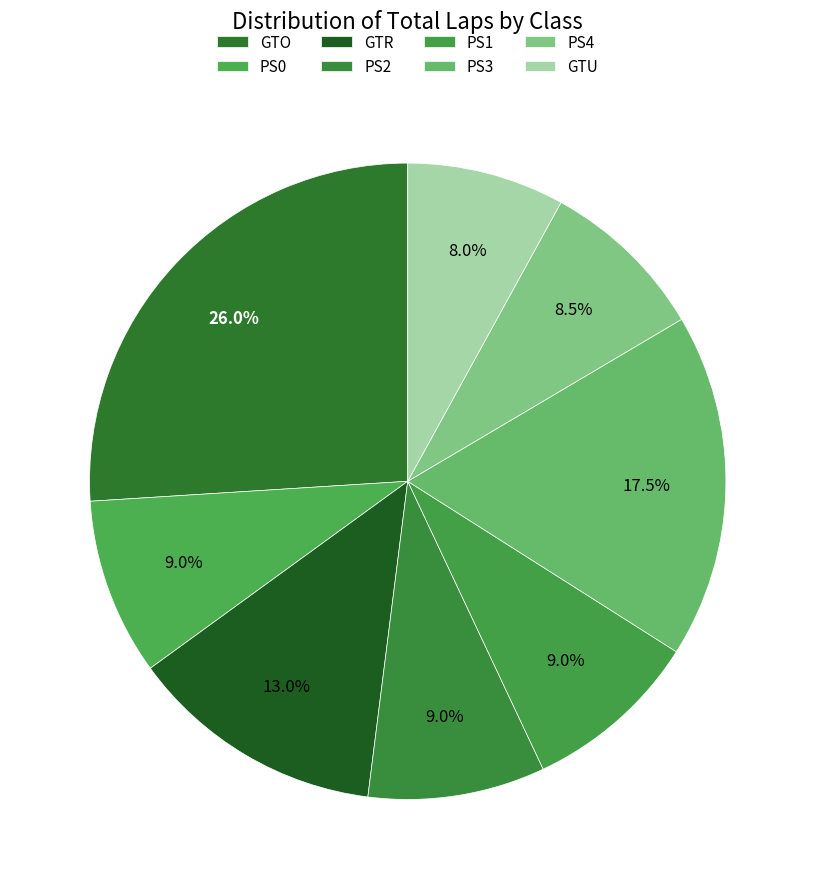

Count the number of slices in the pie.

8